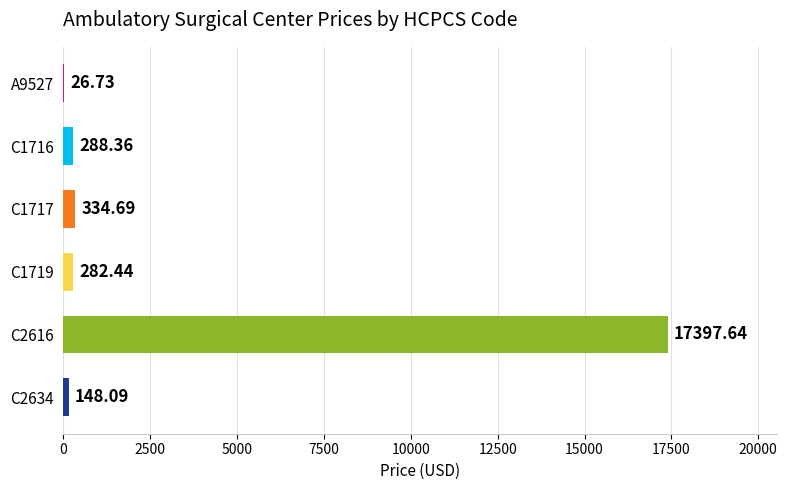

What is the sum of the values at C2616 and C1719?

17680.1